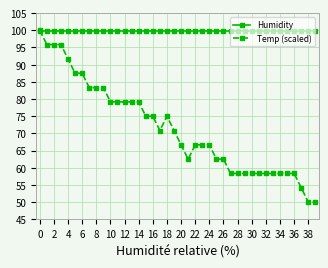

Rank the series by their average value, from lowest to highest.

Temp (scaled), Humidity